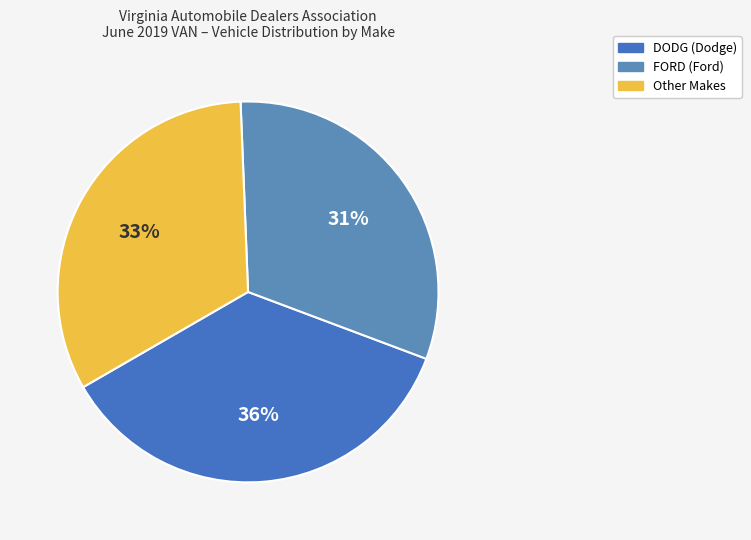

How many slices are in this pie chart?

3